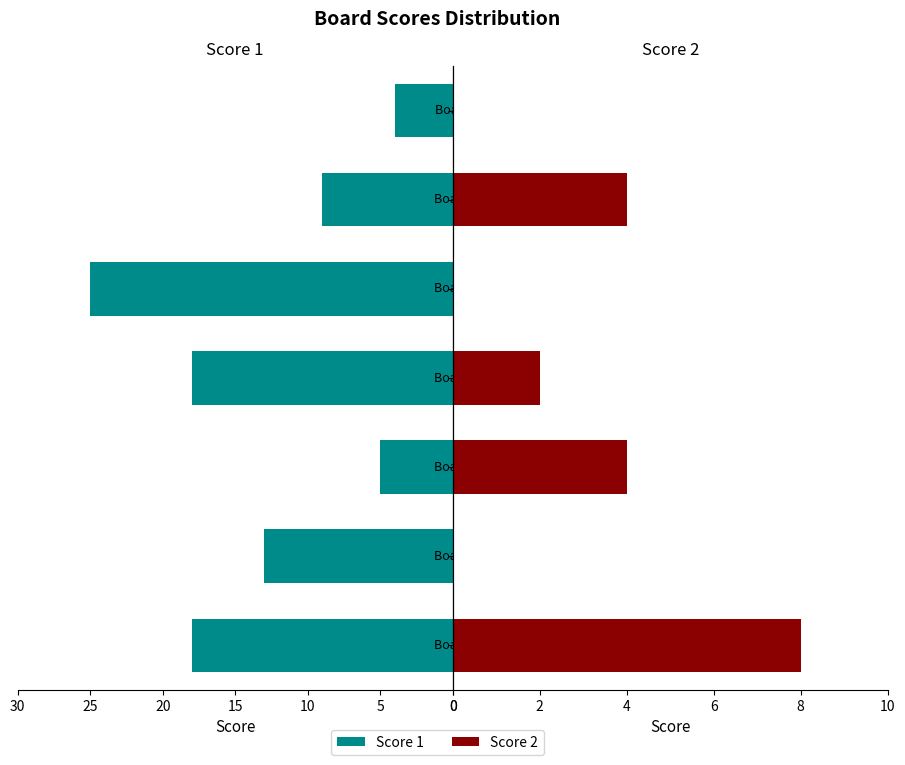

What is the average value of the Score 2 series?

3